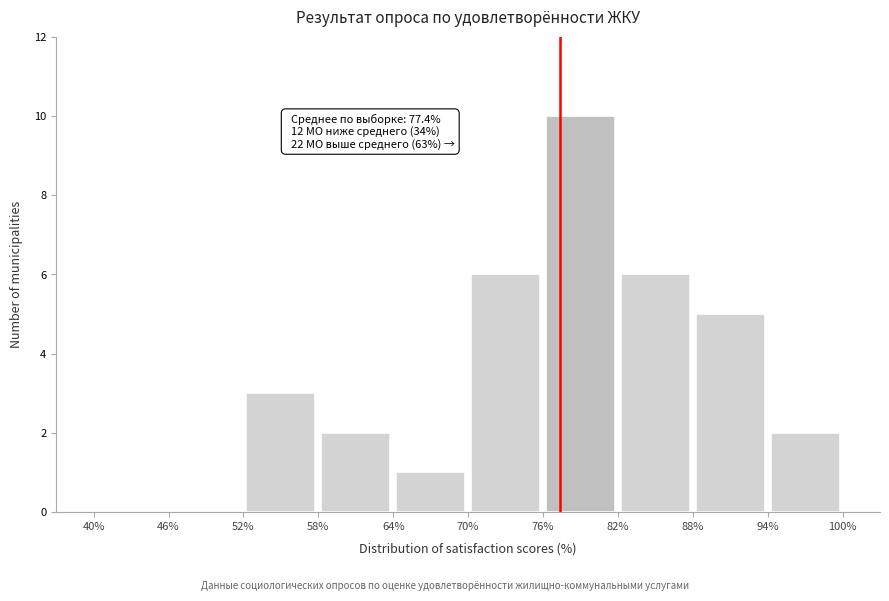

Over which range of the x-axis is the bar tallest?

76% to 82%